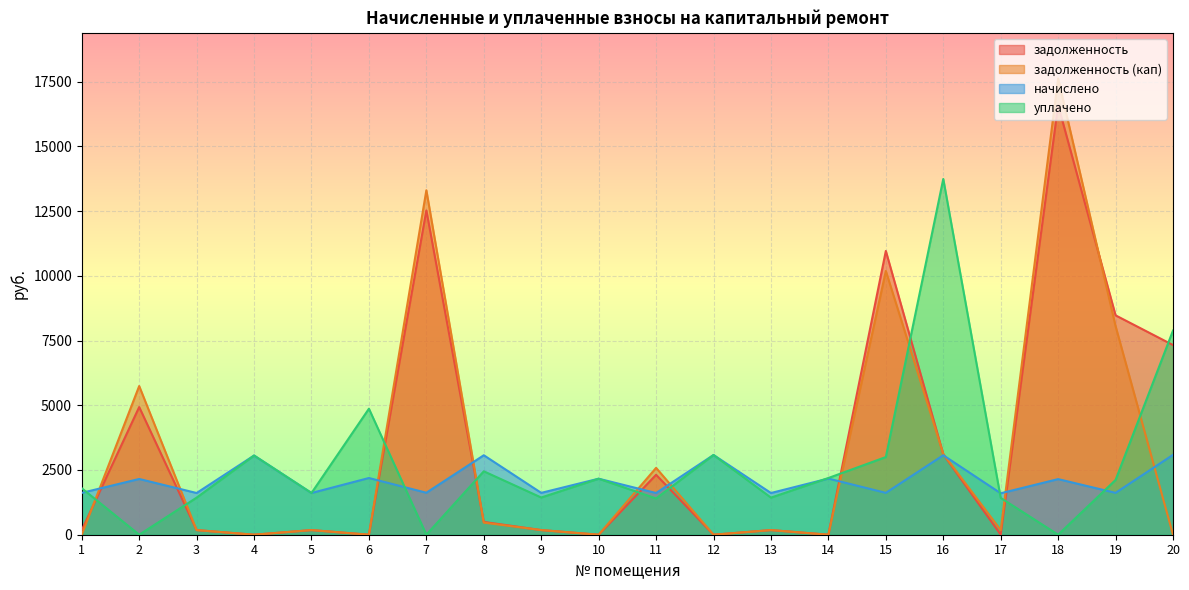

What is the value of the задолженность point at the 13th from the left?

179.0